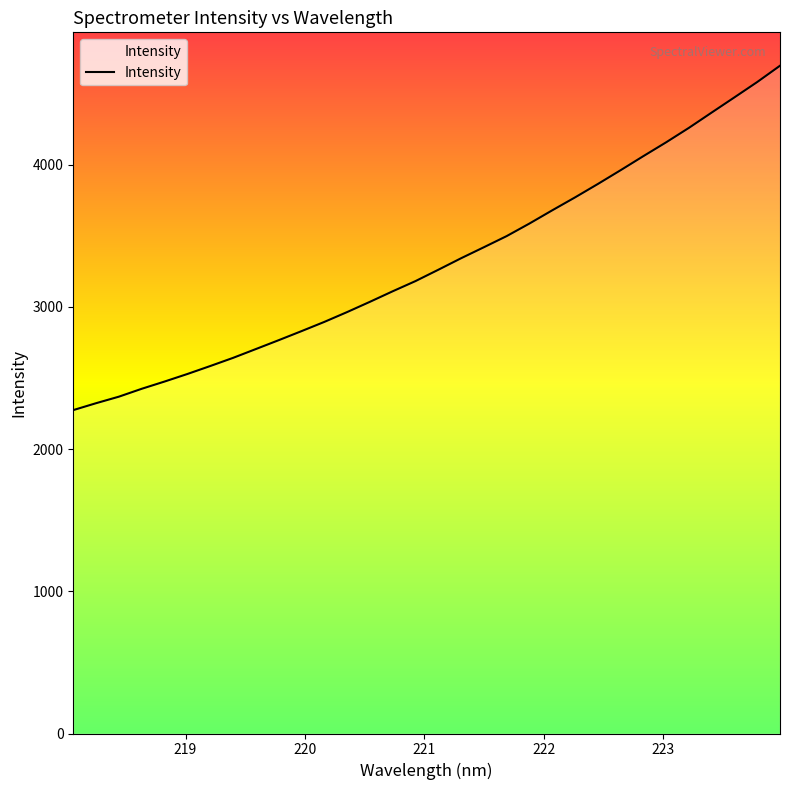

What is the greatest value displayed?

4695.9